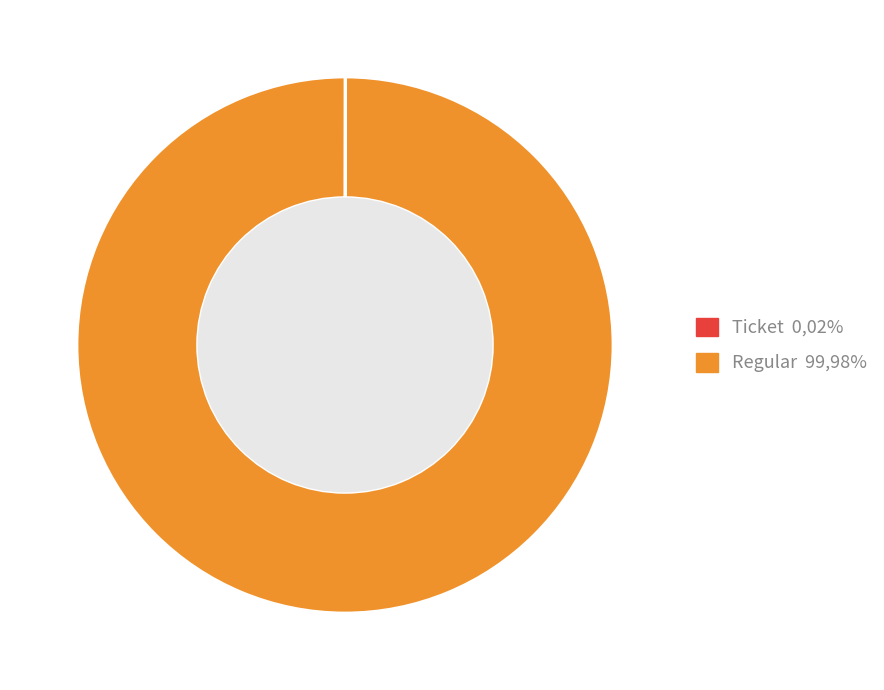

Which slice represents more than half of the pie?

Regular